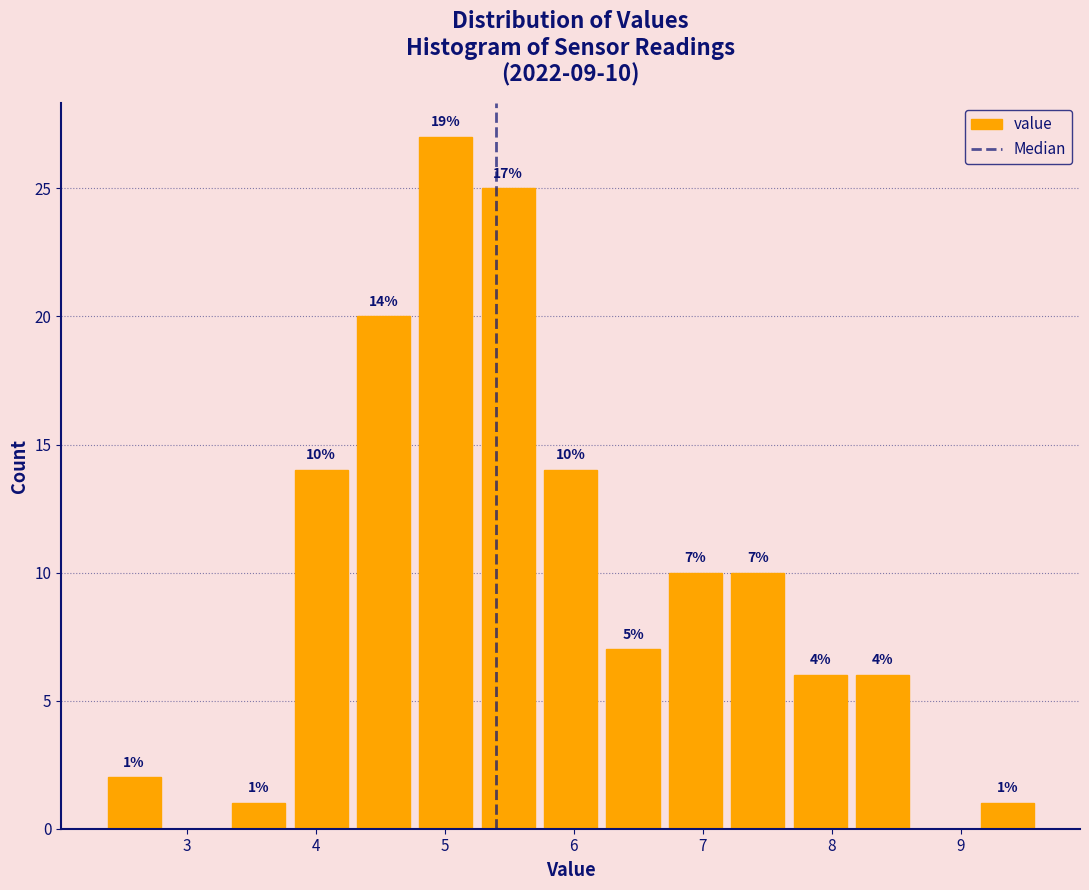

Over which range of the x-axis is the bar tallest?

4.8 to 5.3